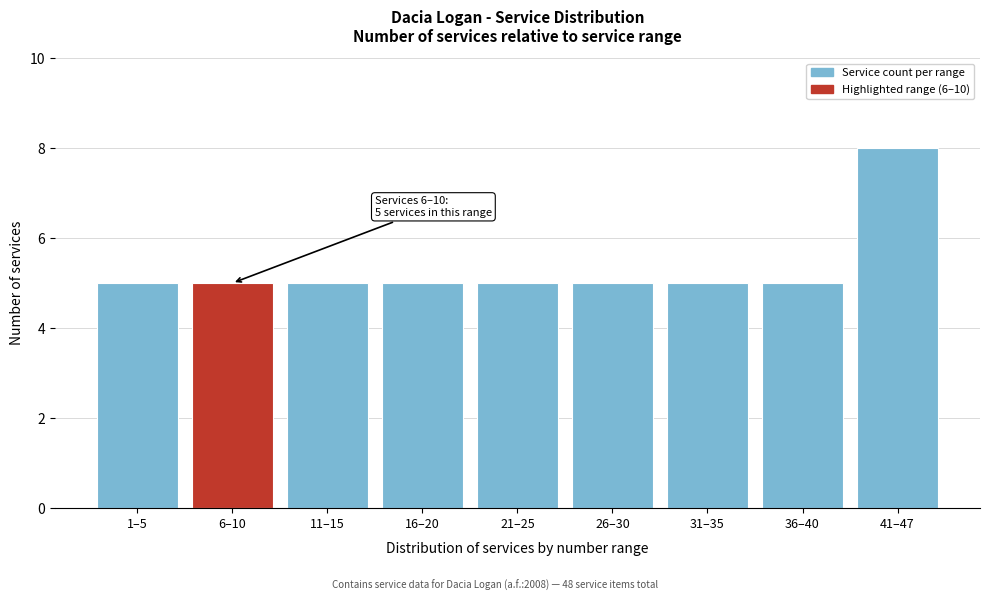

Reading left to right, list all the values displayed in this chart.

1–5=5	6–10=5	11–15=5	16–20=5	21–25=5	26–30=5	31–35=5	36–40=5	41–47=8